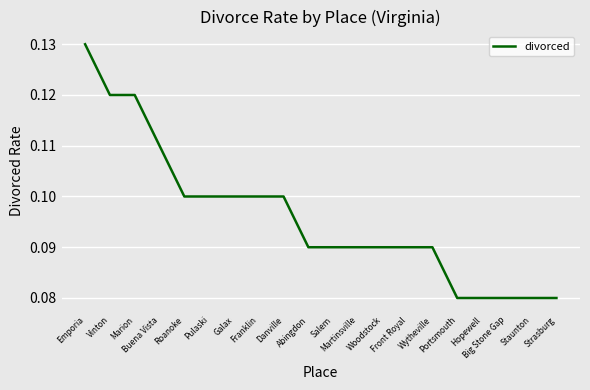

How many lines are shown in the chart?

1